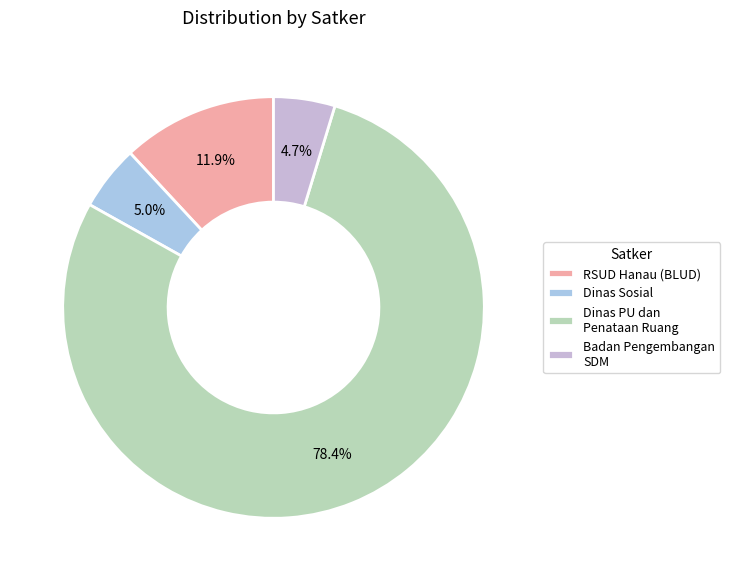

Count the number of slices in the pie.

4